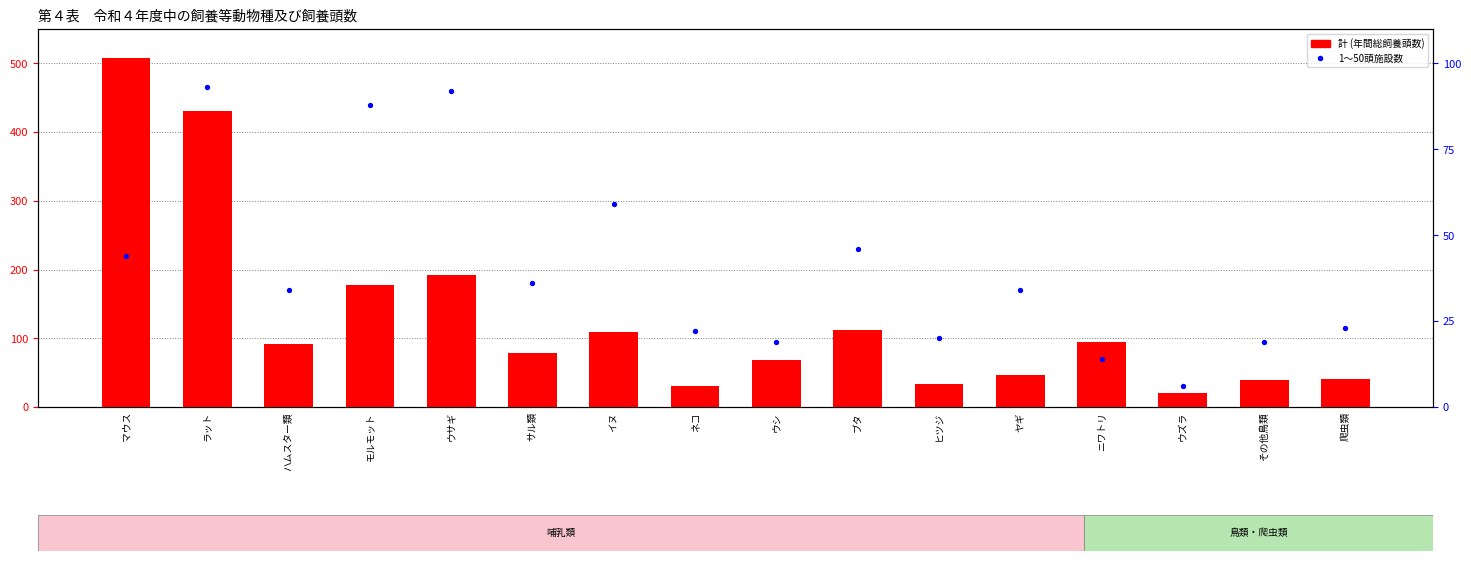

Which series has the largest total across all categories?

計